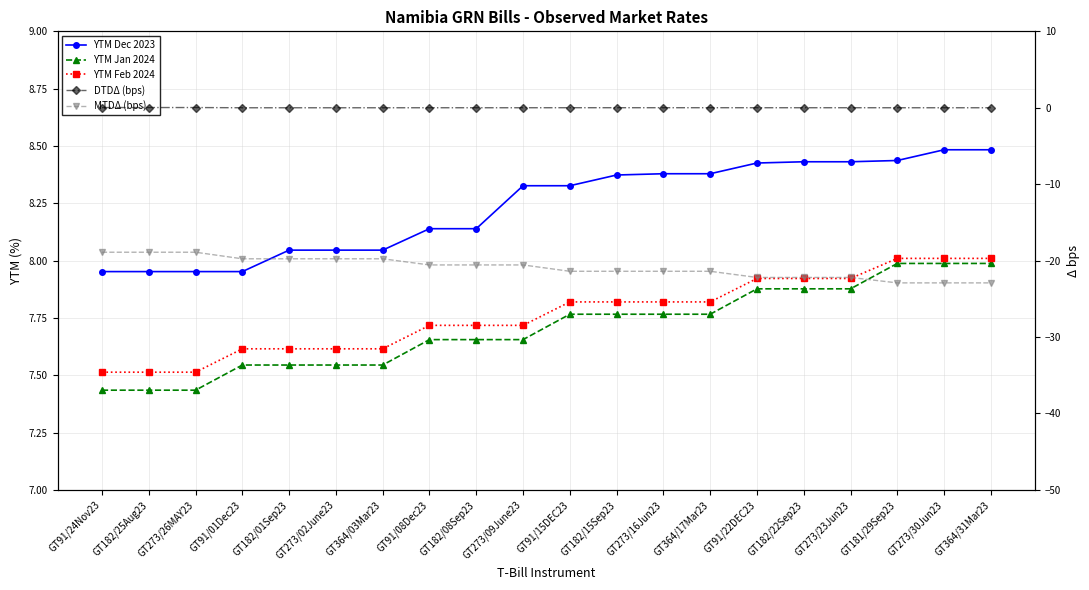

Does the chart have visible grid lines?

Yes